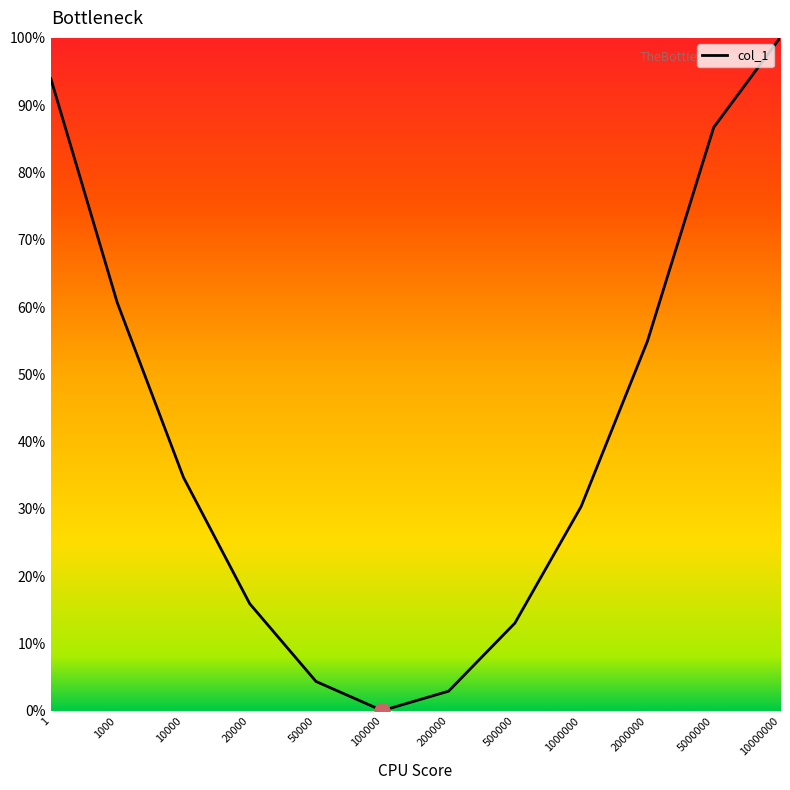

Which has a higher value, 1 or 5000000?

1